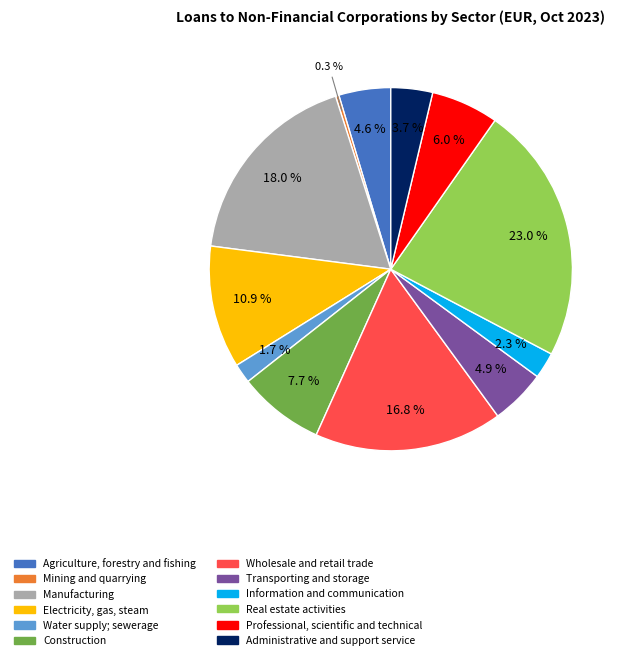

Which slice is the largest?

Real estate activities